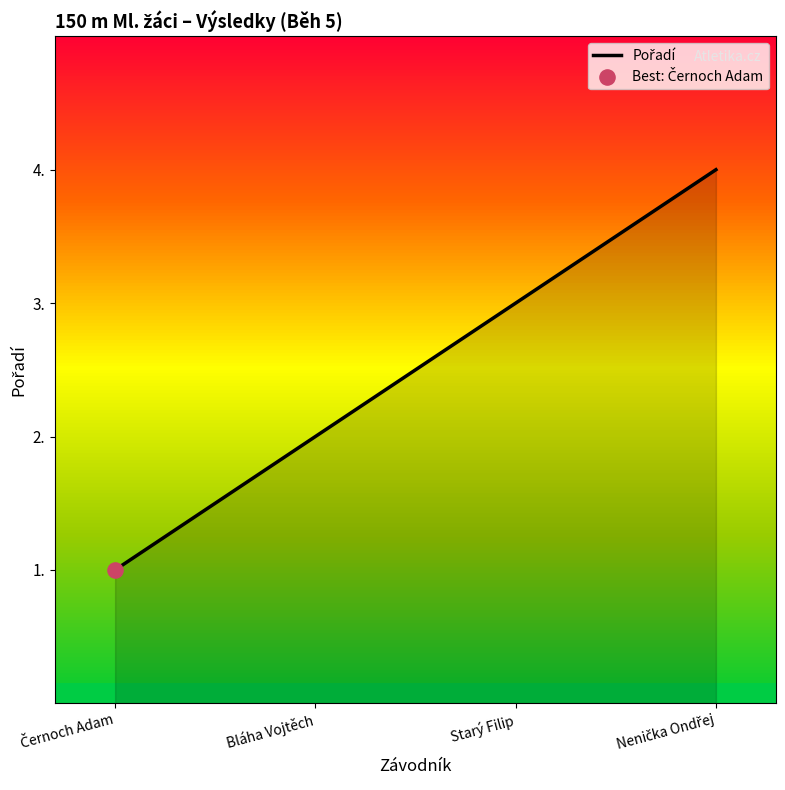

What is the difference between the maximum and minimum values?

3.0